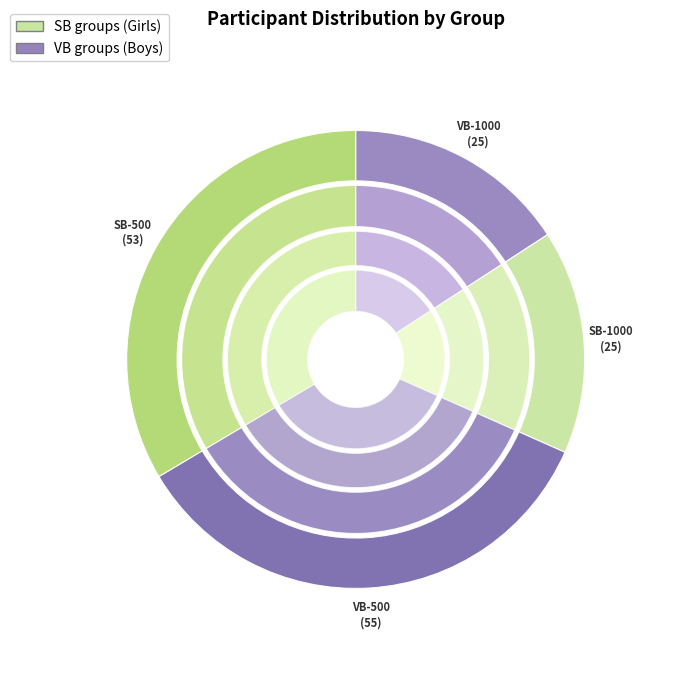

Which slice is the smallest?

VB-1000